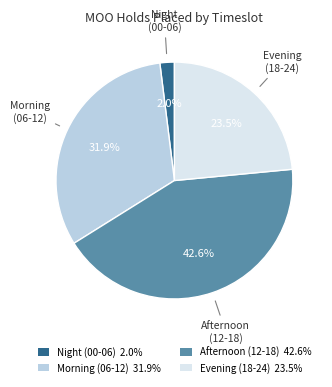

To the nearest percent, what is the average slice percentage?

25%